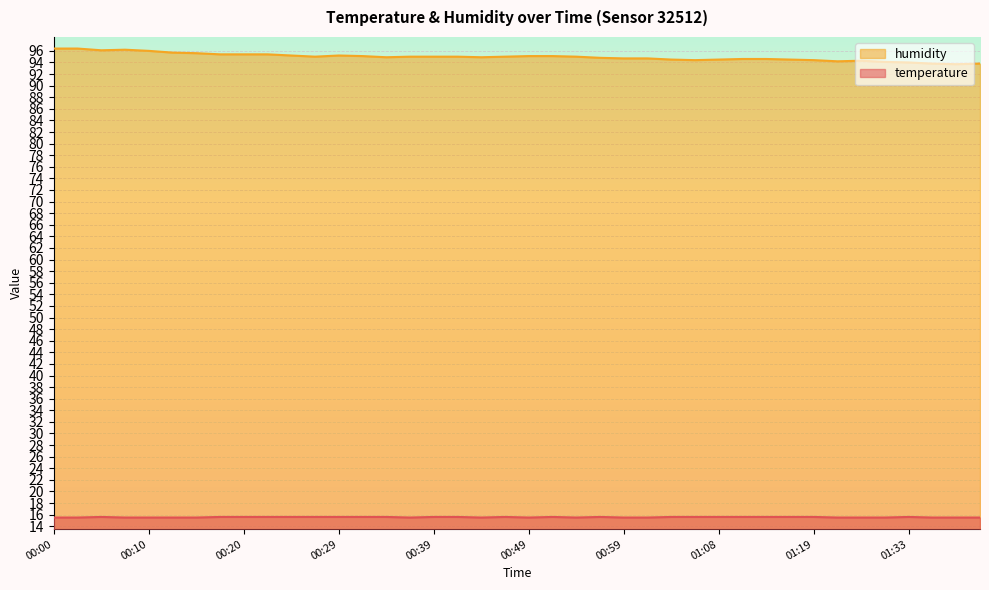

What is the sum of the temperature values at 01:33 and 00:44?

31.1